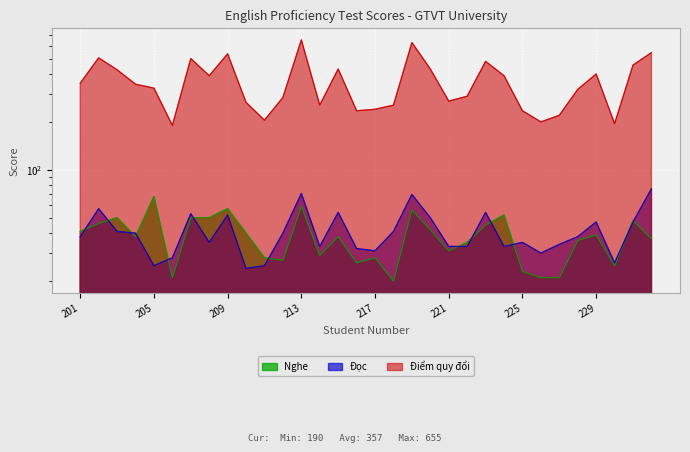

True or false: Đọc has a value of 32 at 216.

True